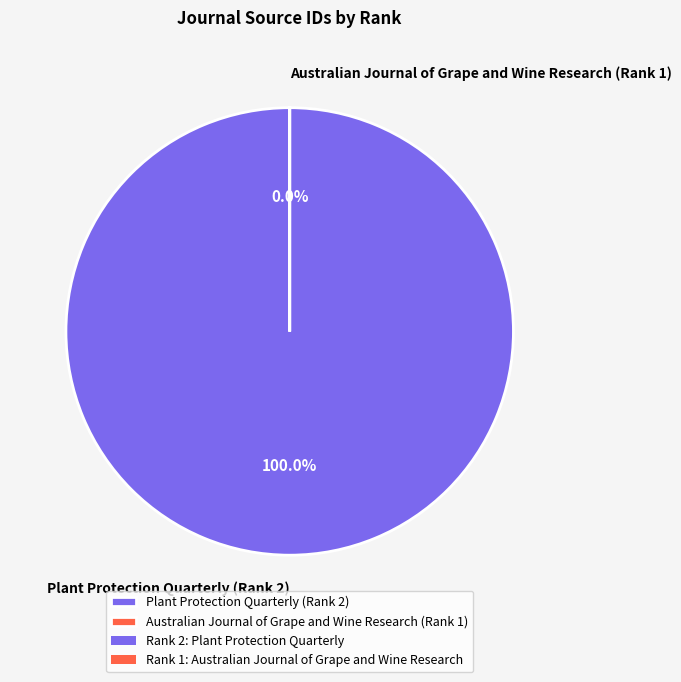

What is the change in value from Plant Protection Quarterly (Rank 2) to Australian Journal of Grape and Wine Research (Rank 1)?

-5000126056